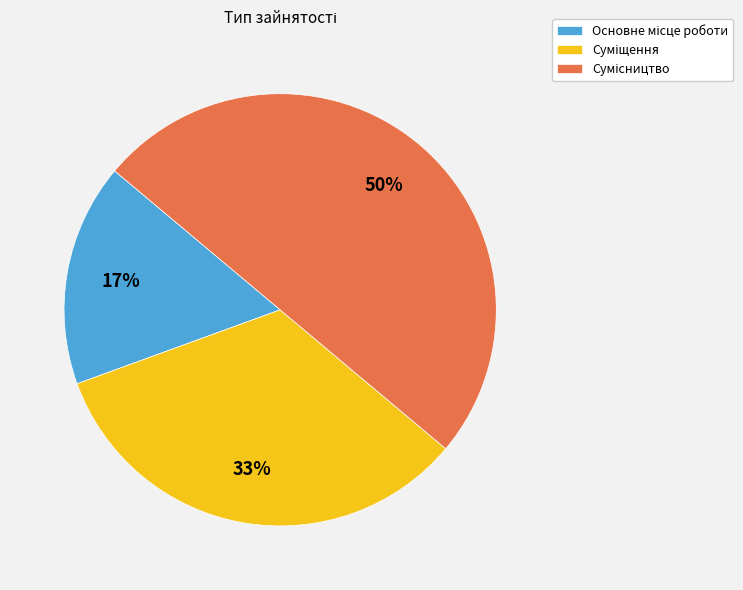

To the nearest percent, what is the average slice percentage?

33%